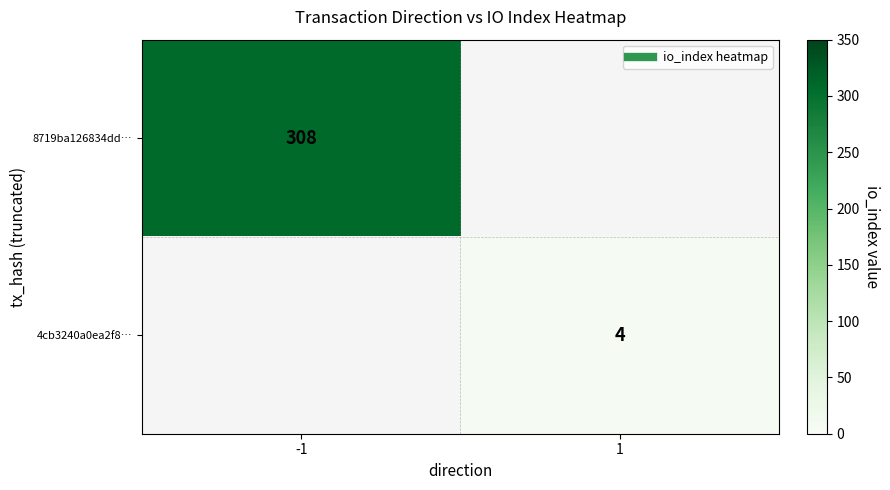

What is the maximum value shown in the chart?

308.0